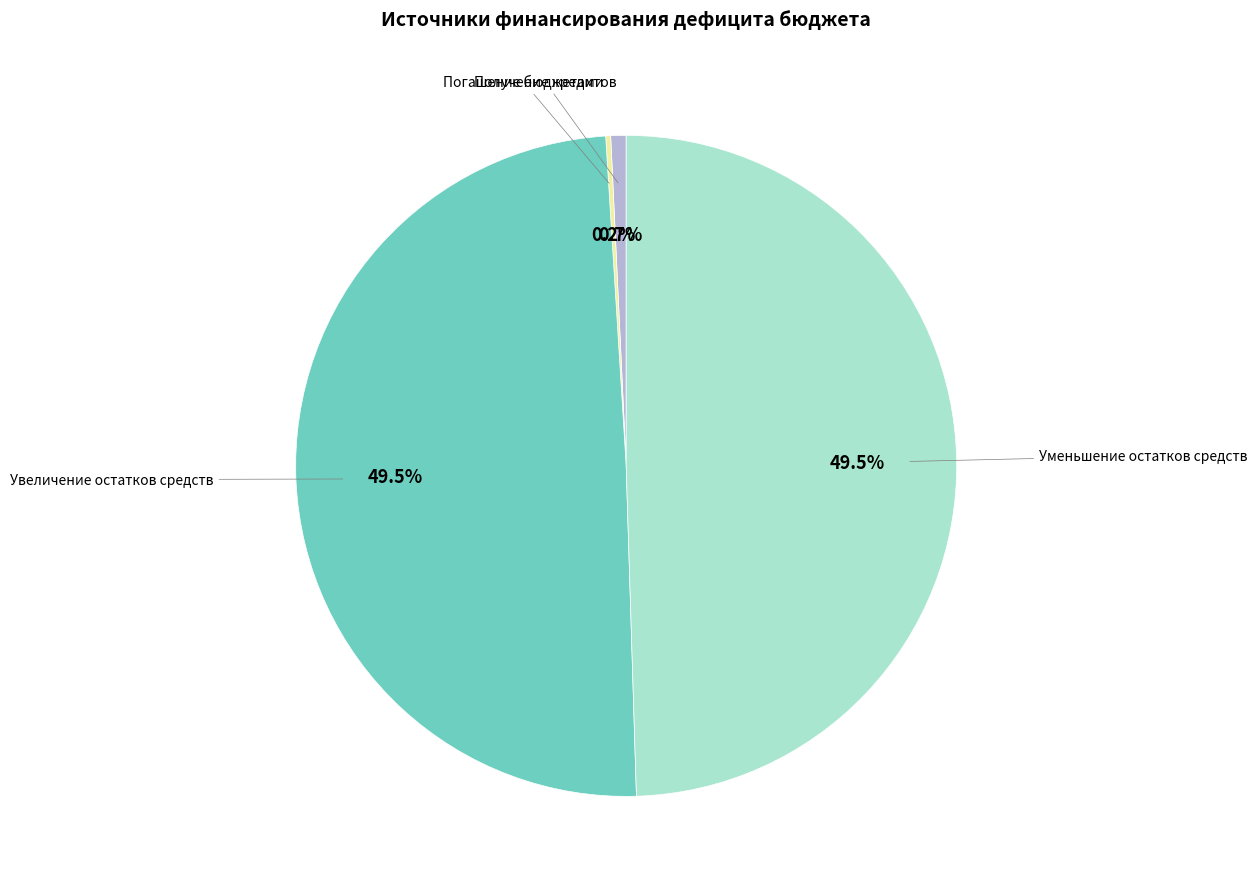

Does any single category account for the majority?

No